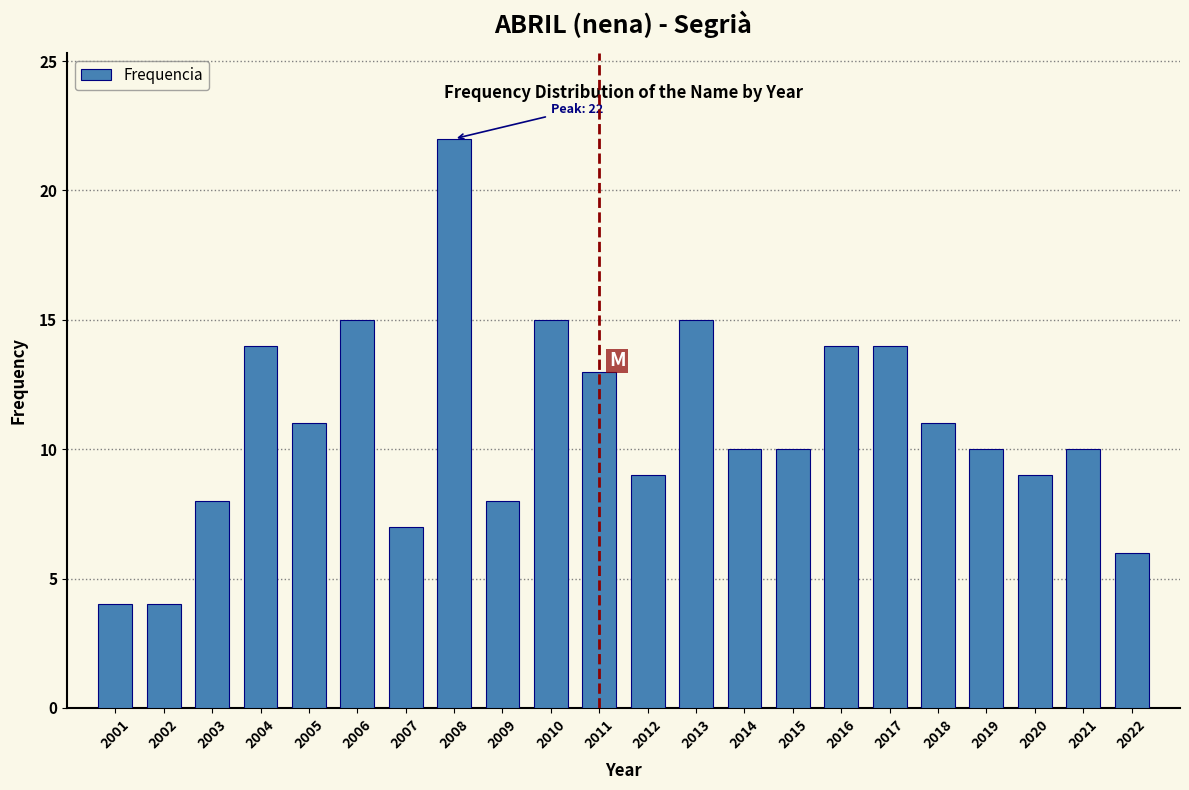

Reading left to right, what are all the values shown in this chart?

4	4	8	14	11	15	7	22	8	15	13	9	15	10	10	14	14	11	10	9	10	6